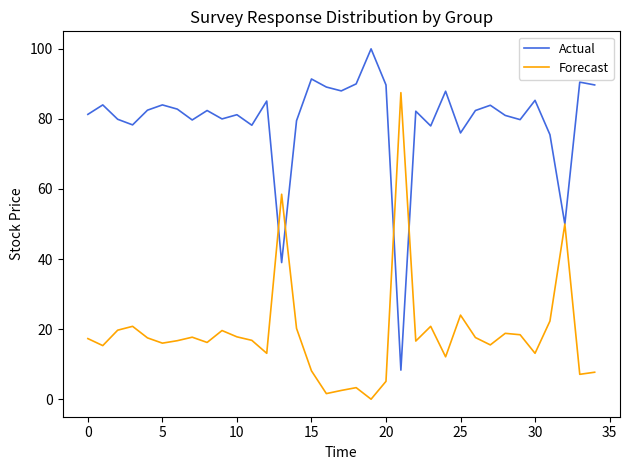

What is the highest value of the Forecast series?

87.5